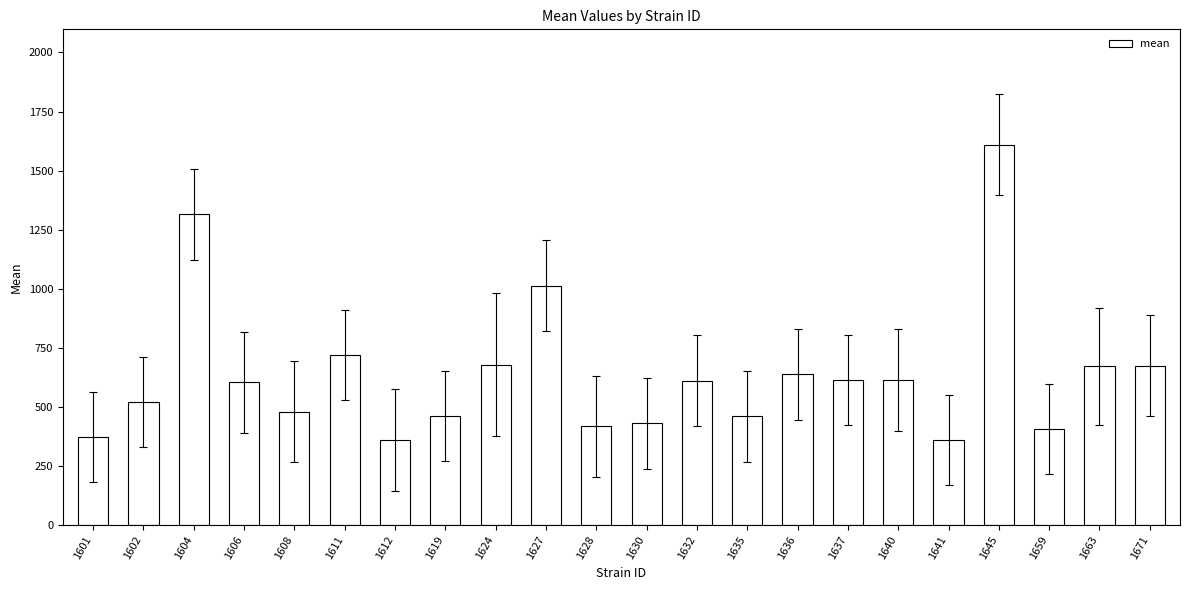

The value at 1612 is 611.6. True or false?

False